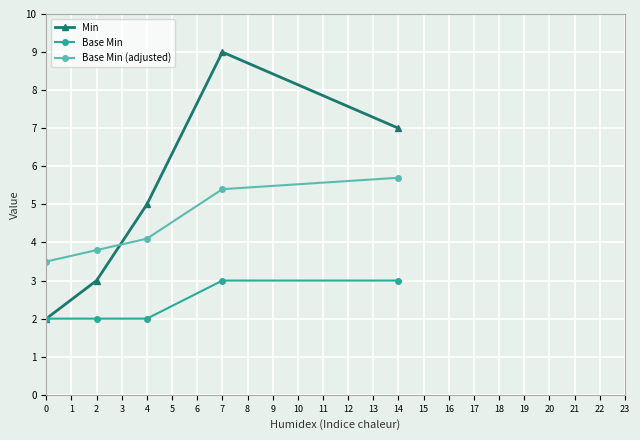

What is the total value across all series at 0?

7.5